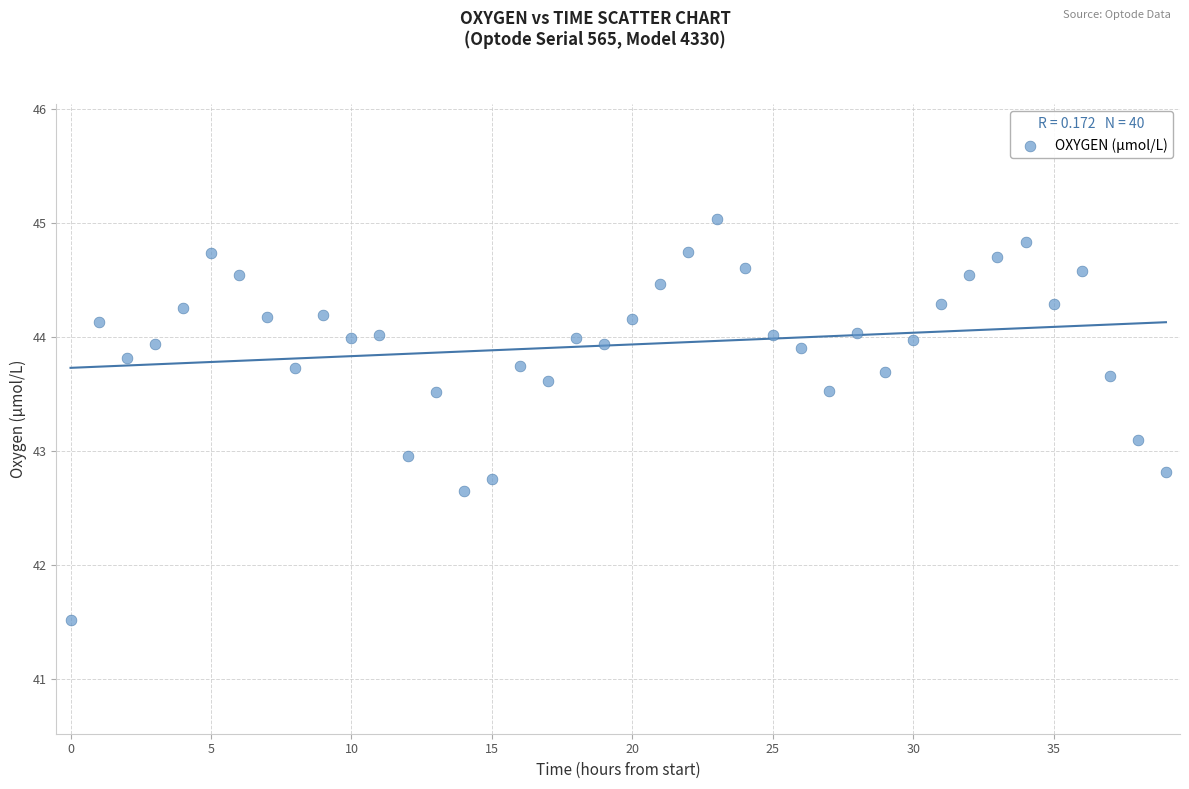

What is the range of Y values (max minus min)?

3.5